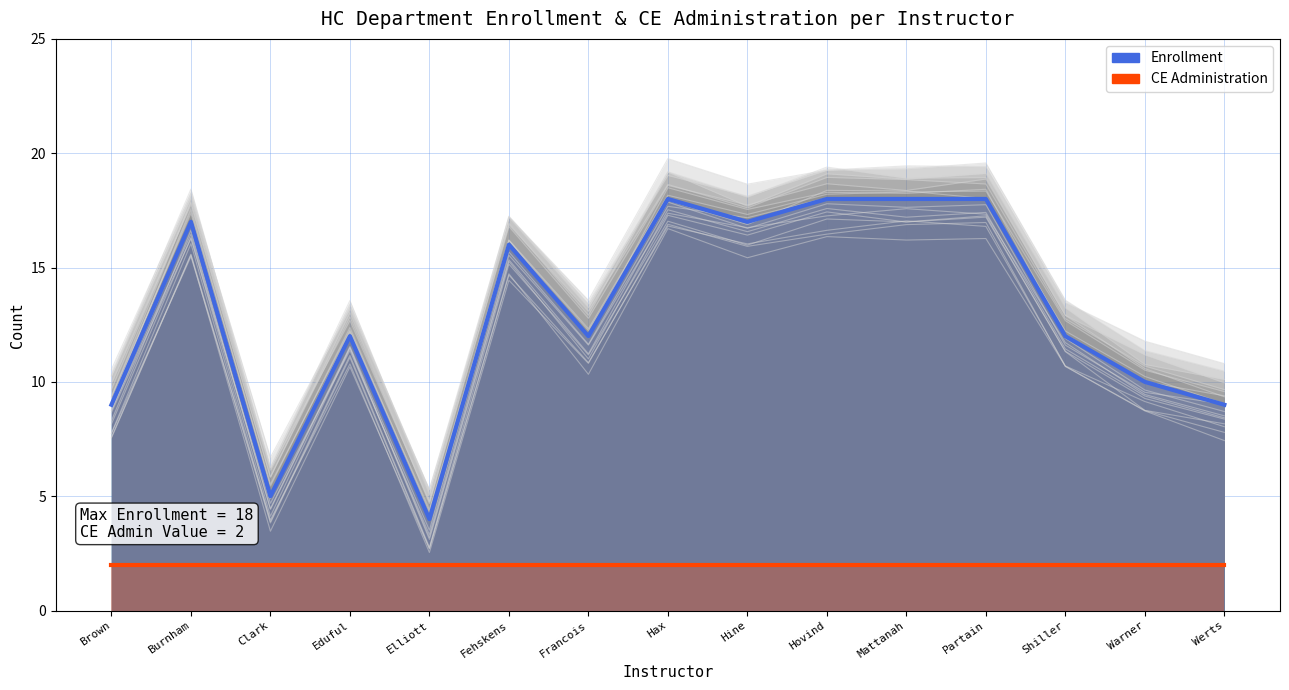

Which series has the largest total across all categories?

Enrollment